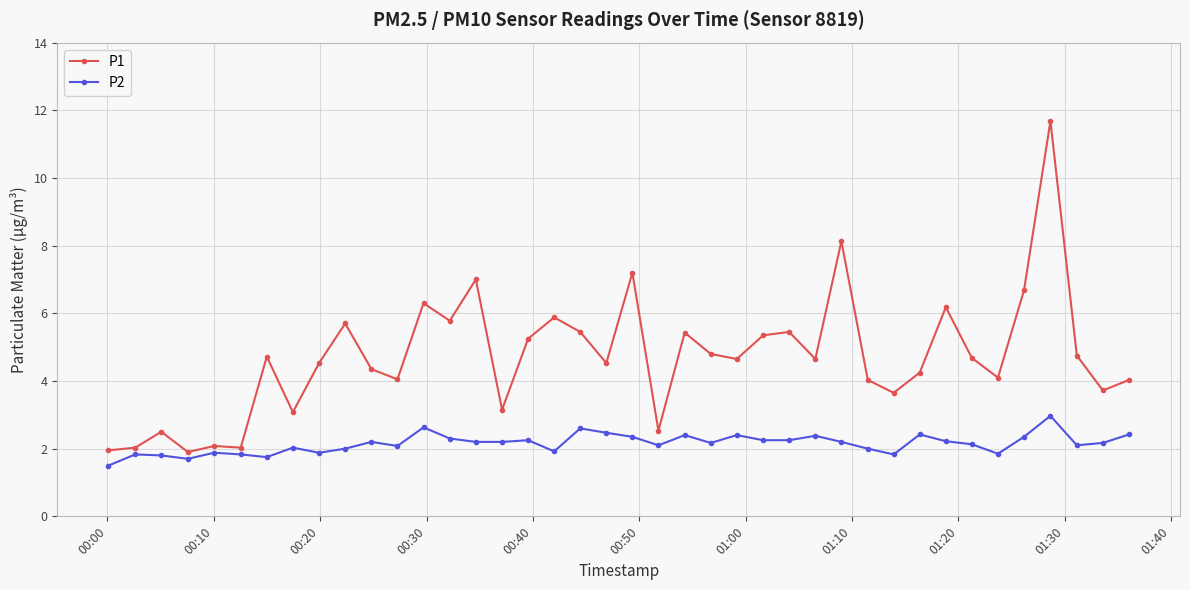

Rank the series by their maximum value, from highest to lowest.

P1, P2